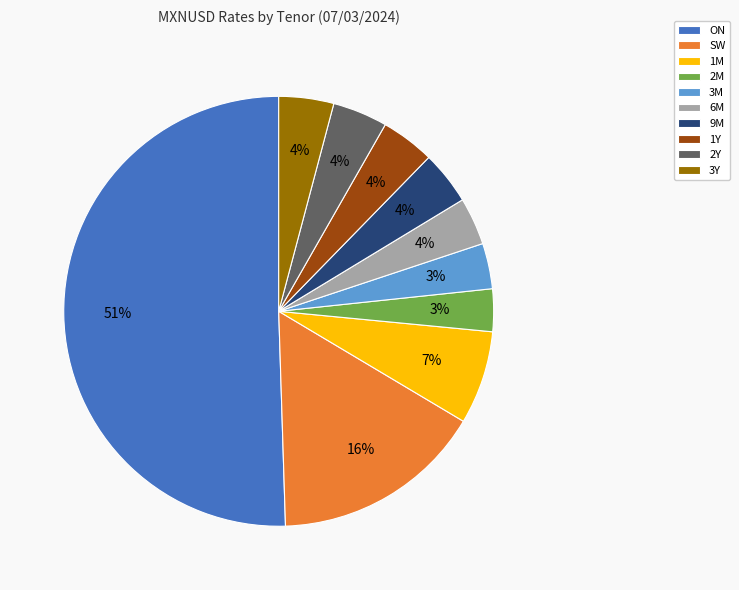

To the nearest percent, what portion does 2M represent?

3%